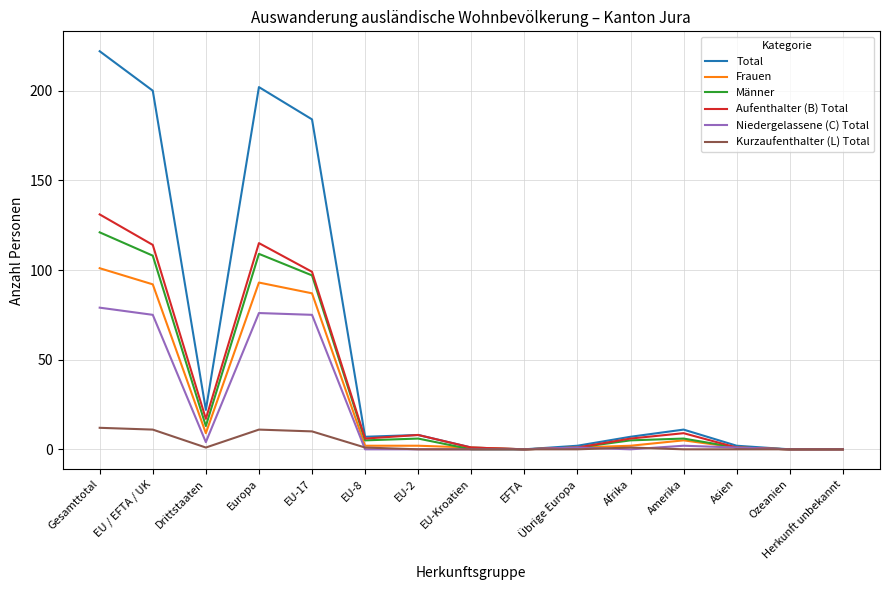

How many lines are shown in the chart?

6